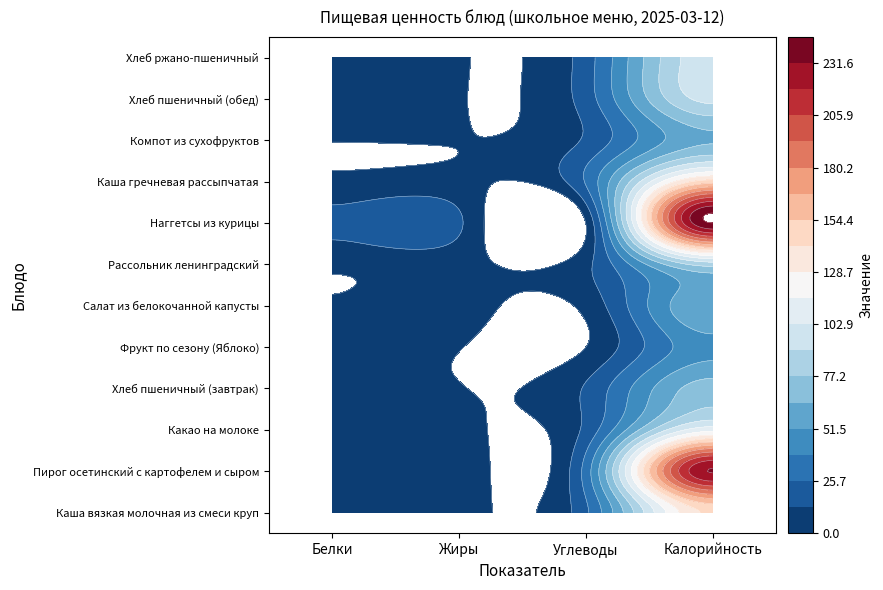

How many data points does each series have?

4